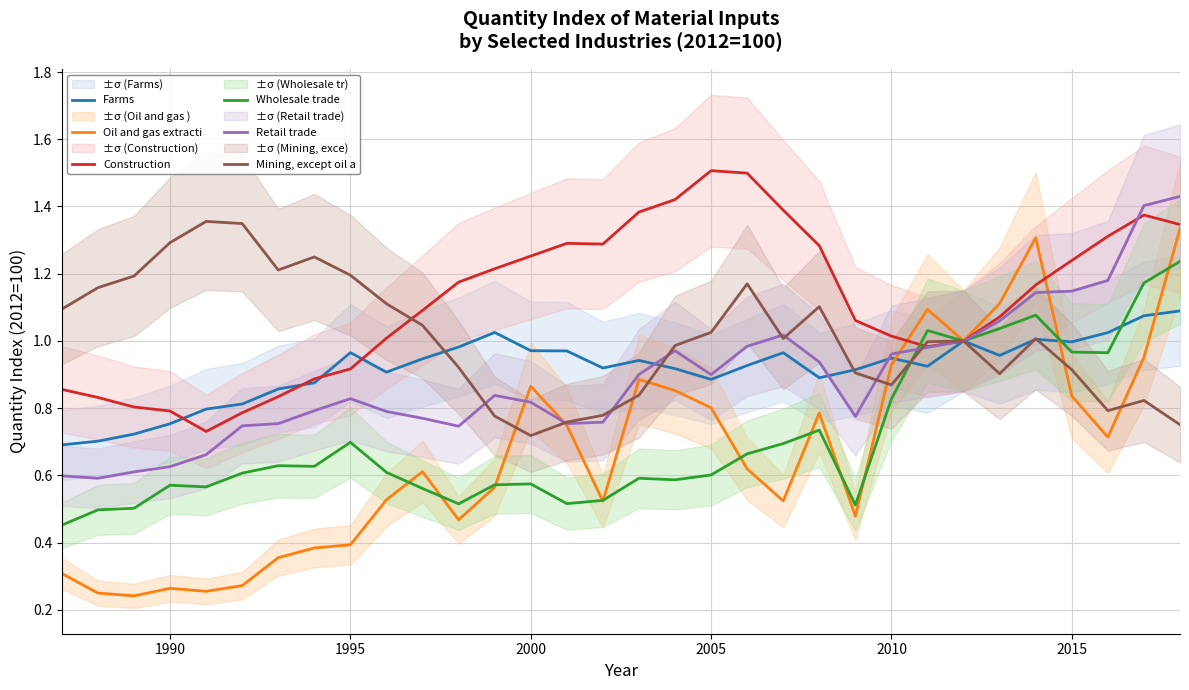

The value of Oil and gas extracti at 2000 is 0.6. True or false?

False